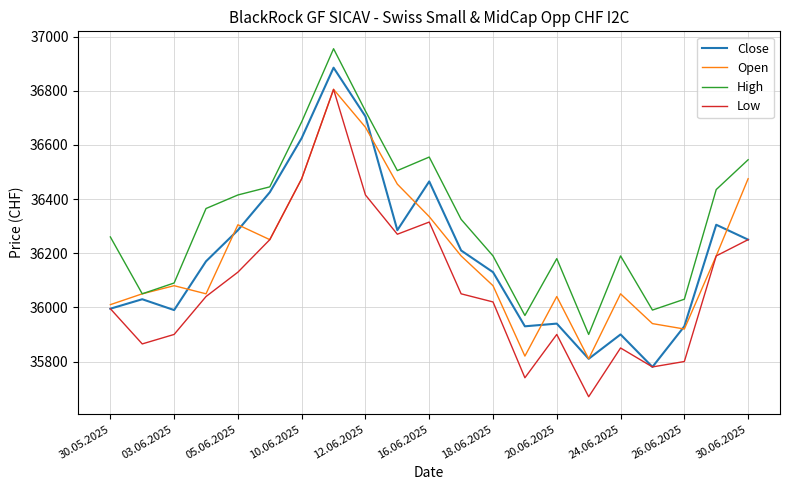

Which series has the largest total across all categories?

High